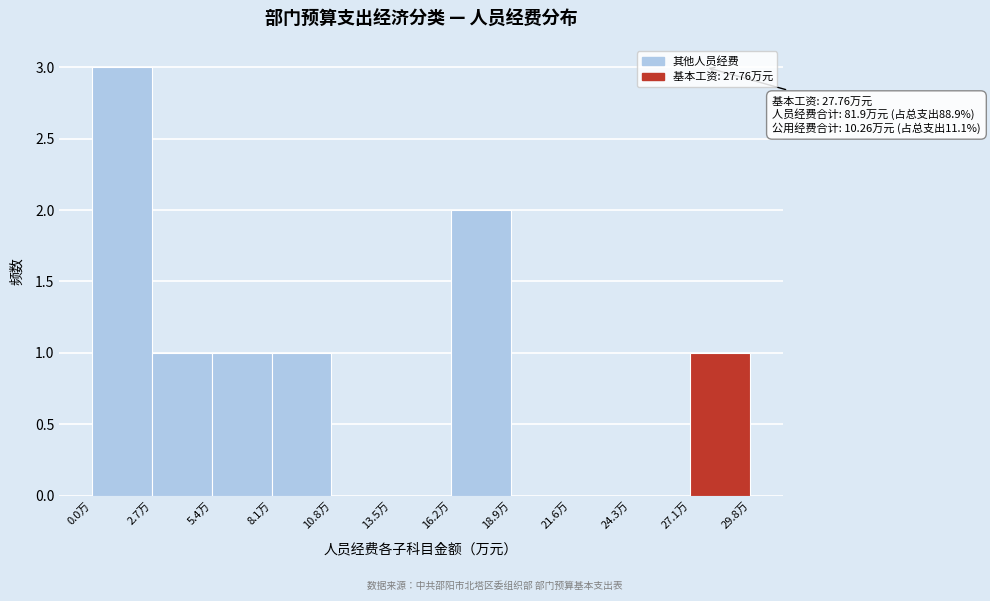

Over which range of the x-axis is the bar tallest?

0.0 to 2.5